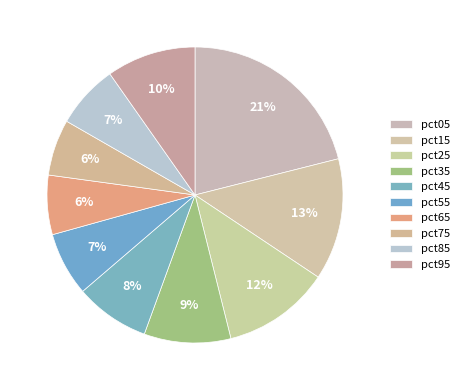

How many slices are in this pie chart?

10